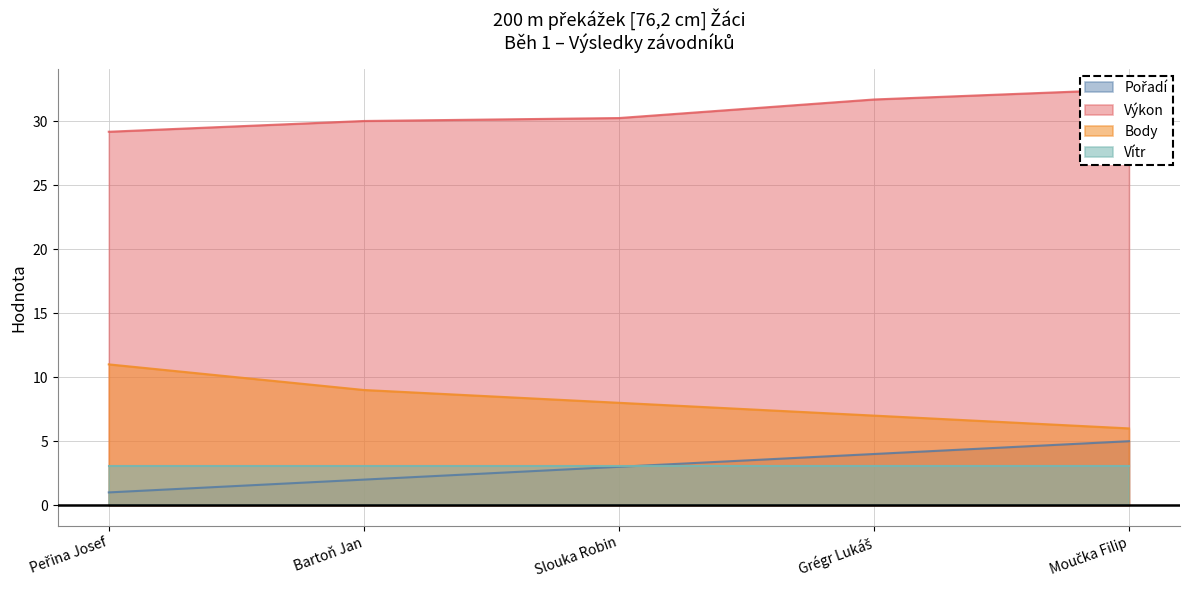

True or false: Pořadí and Výkon intersect in this chart.

False